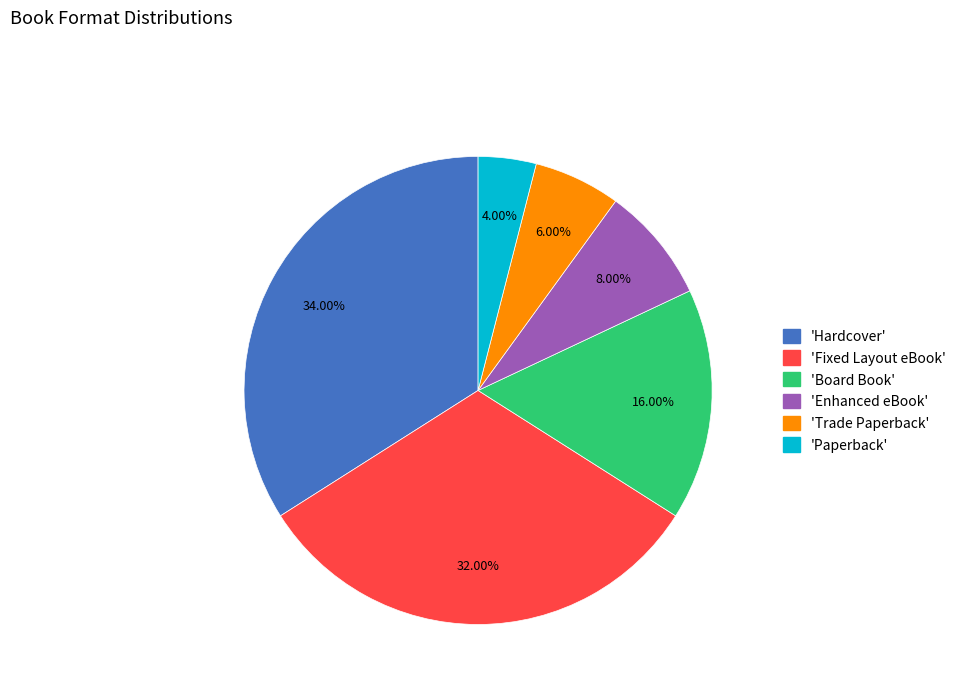

Count the number of slices in the pie.

6